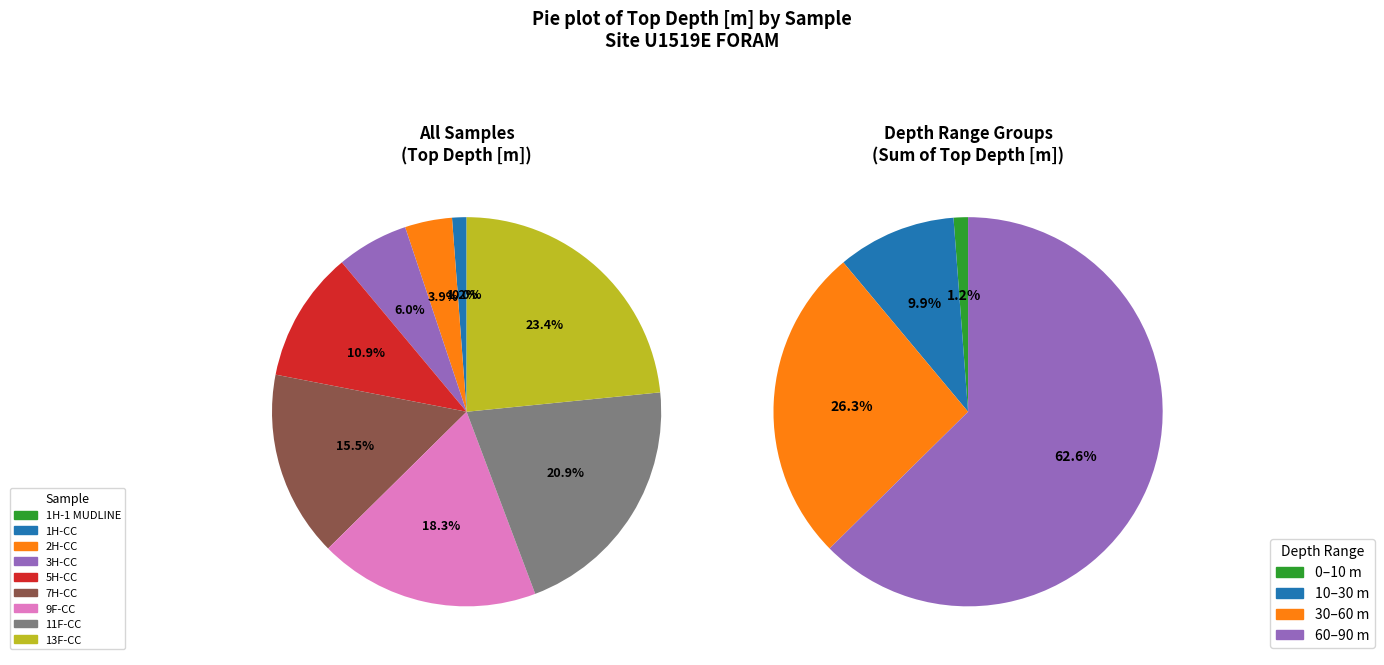

The 5H-CC slice represents 11% of the pie. True or false?

True